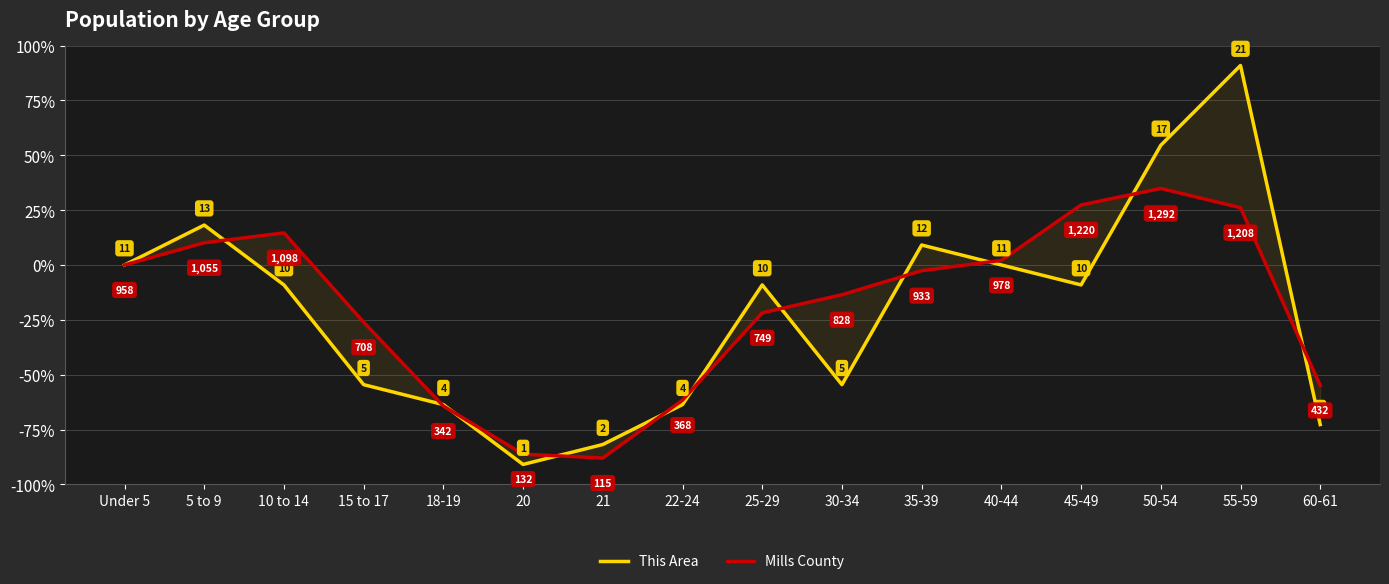

Reading left to right, extract all data points from this chart.

This Area: 0.0	18.2	-9.1	-54.5	-63.6	-90.9	-81.8	-63.6	-9.1	-54.5	9.1	0.0	-9.1	54.5	90.9	-72.7
Mills County: 0.0	10.1	14.6	-26.1	-64.3	-86.2	-88.0	-61.6	-21.8	-13.6	-2.6	2.1	27.3	34.9	26.1	-54.9